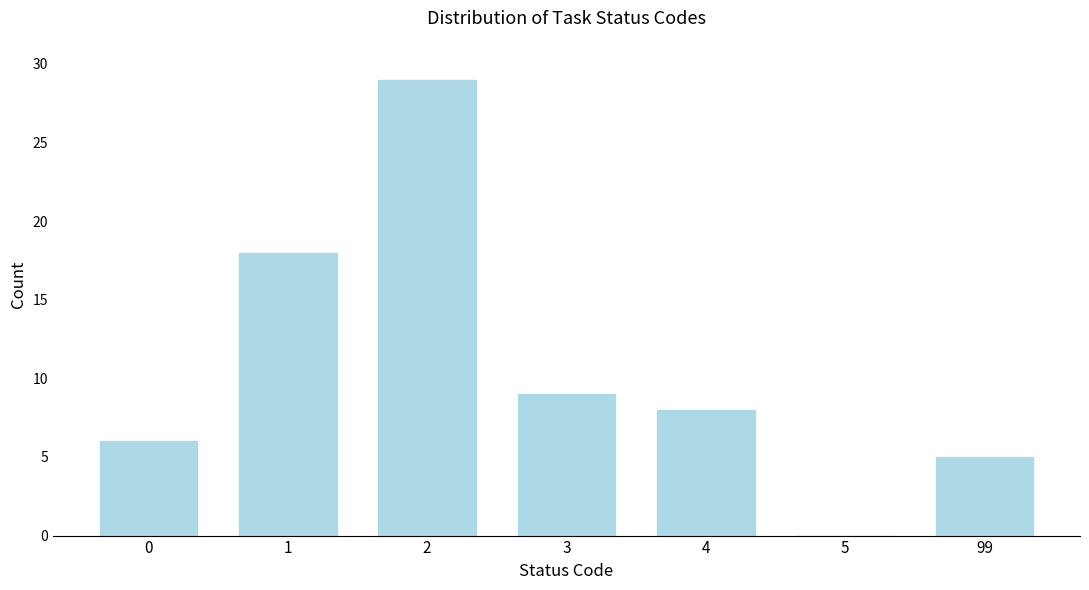

Reading left to right, what are all the values shown in this chart?

0=6	1=18	2=29	3=9	4=8	5=0	99=5